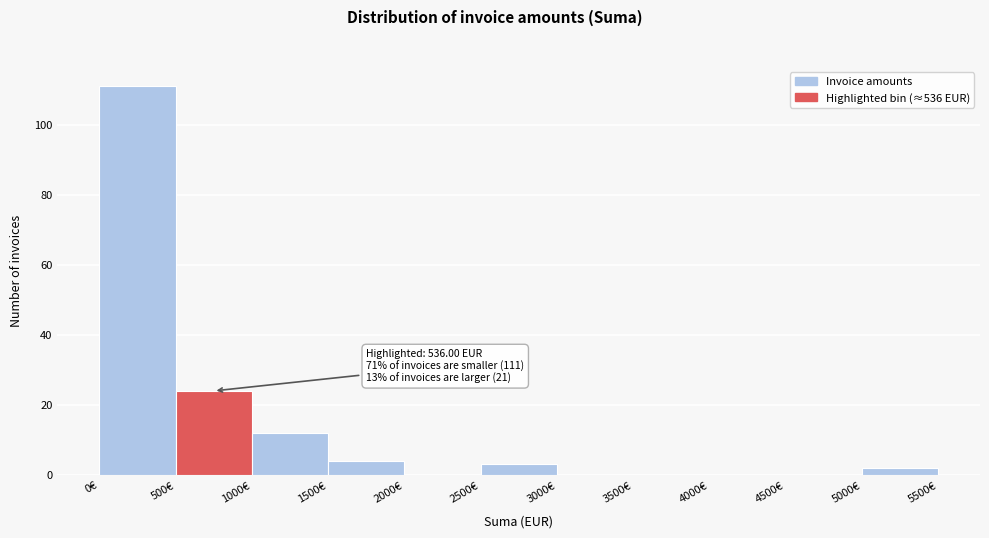

Which range on the x-axis has the tallest bar?

0 to 500